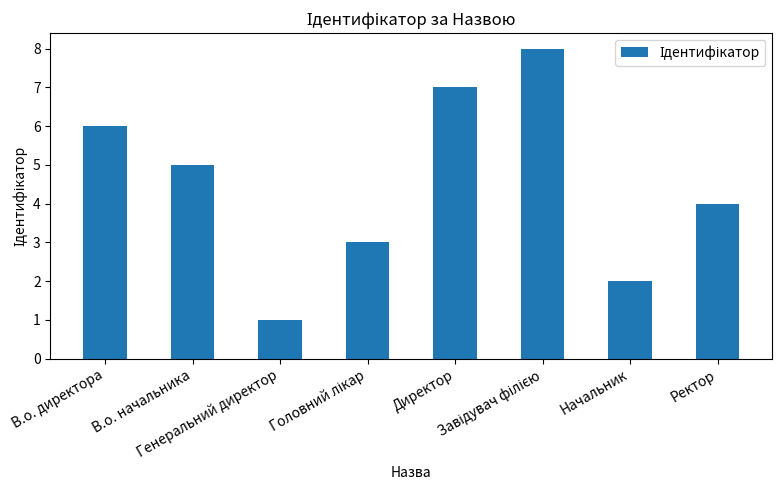

What is the difference between the second highest and minimum values?

6